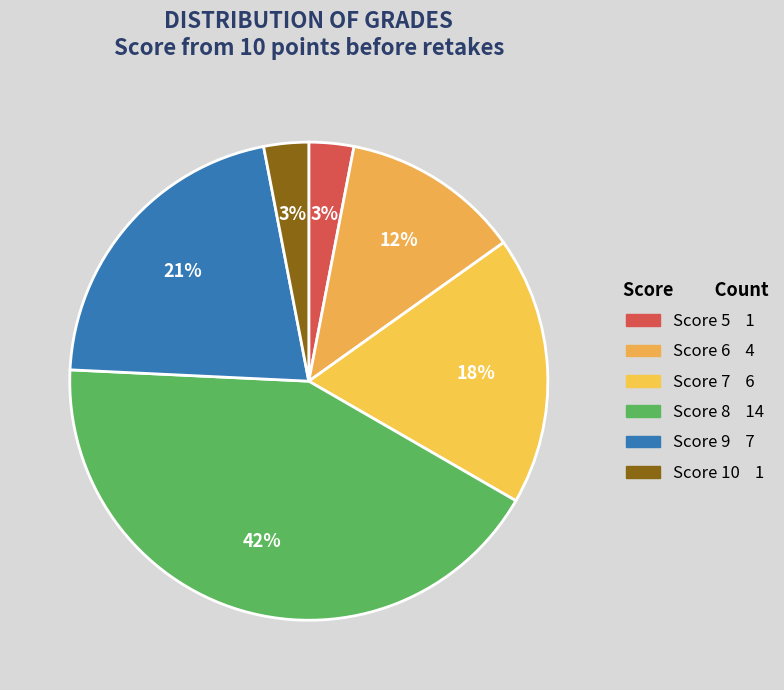

Which category has the smallest portion of the pie?

5